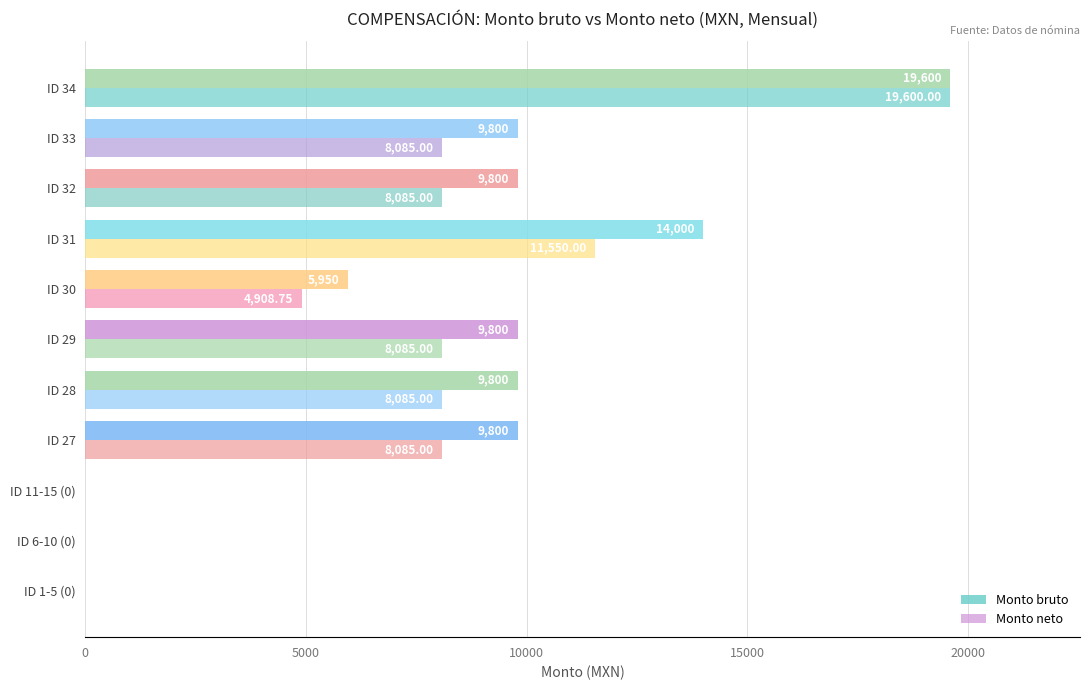

How many values in Monto bruto are above zero?

8